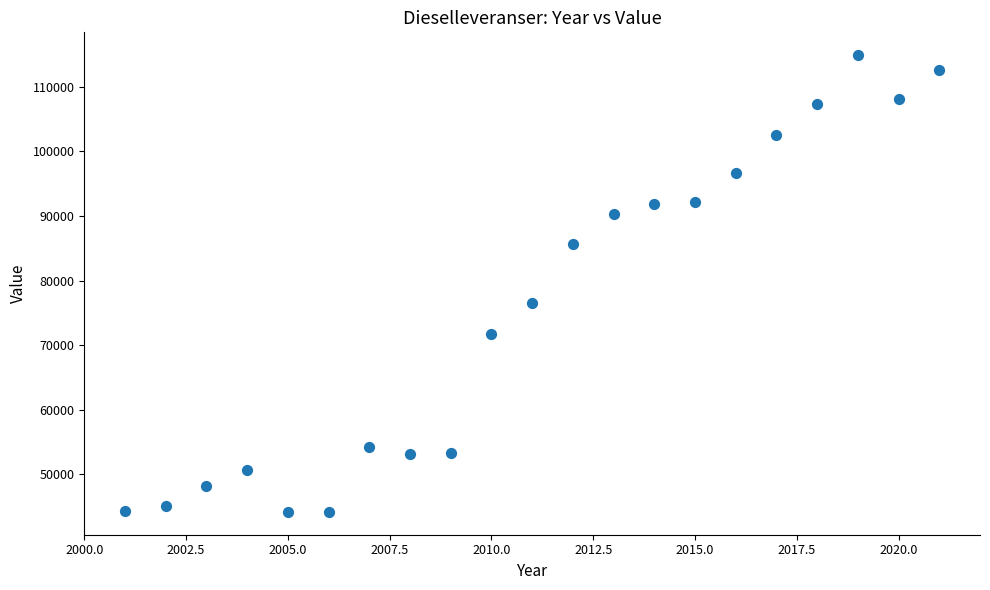

What Y value in the scatter plot is closest to 79543?

76500